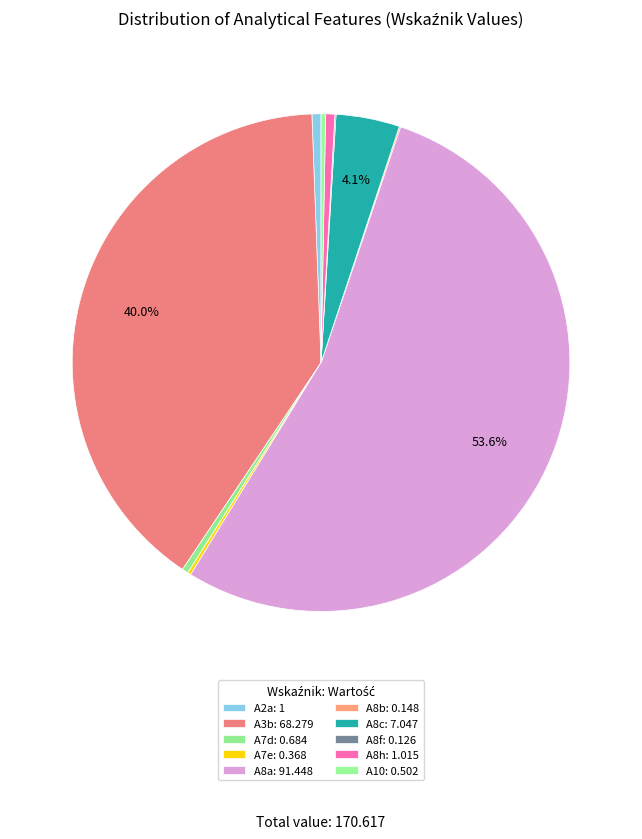

How many segments does this pie chart have?

10